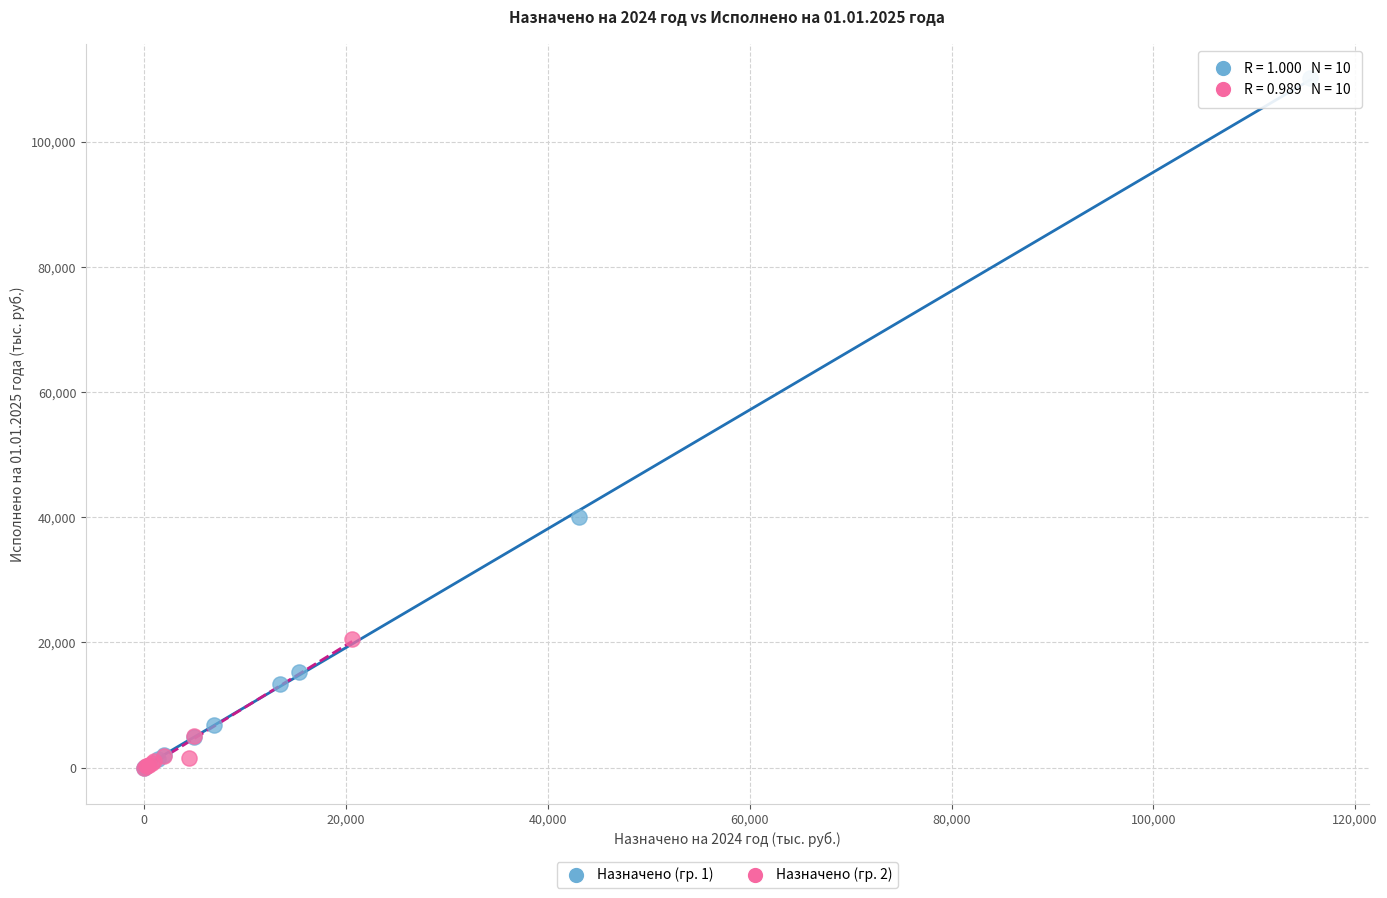

Which series has the largest Y range (max minus min)?

Назначено (гр. 1)